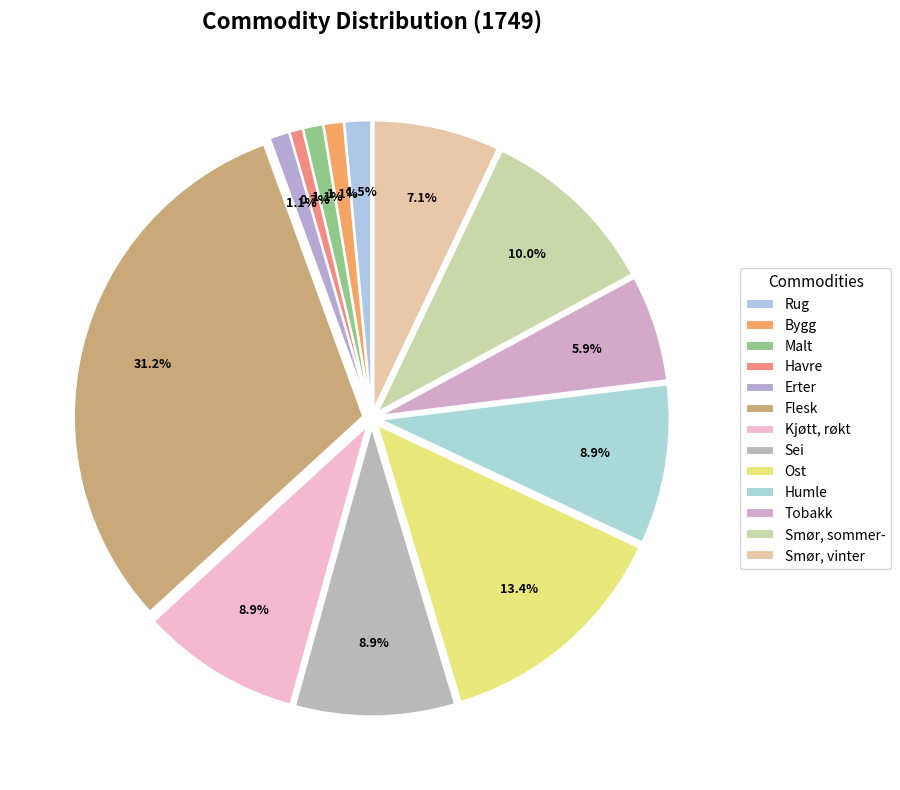

To the nearest percent, what is the difference between the largest and smallest slice percentages?

30%